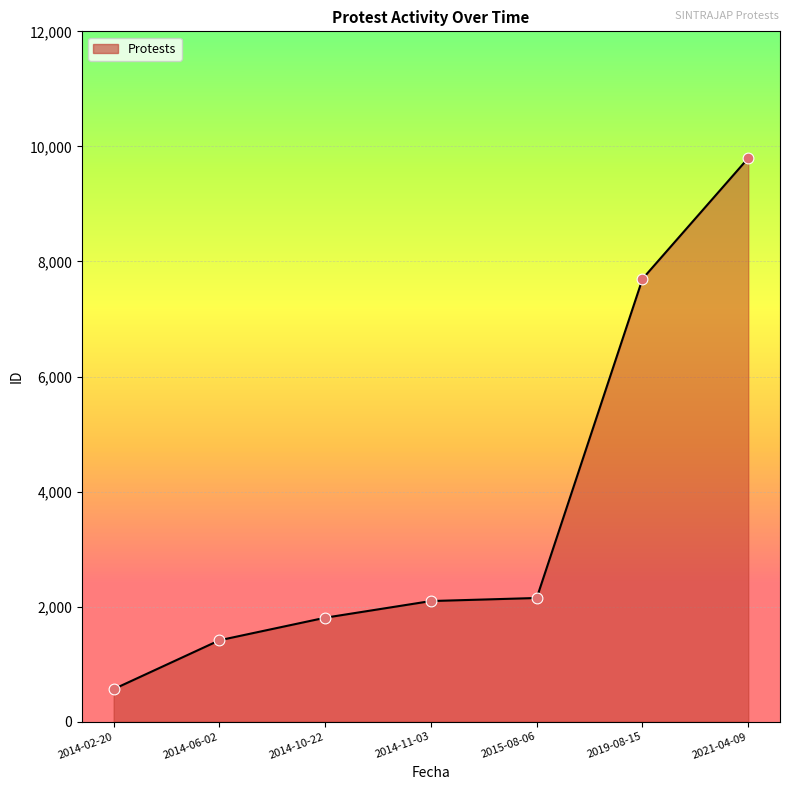

Between 2021-04-09 and 2015-08-06, which is larger?

2021-04-09